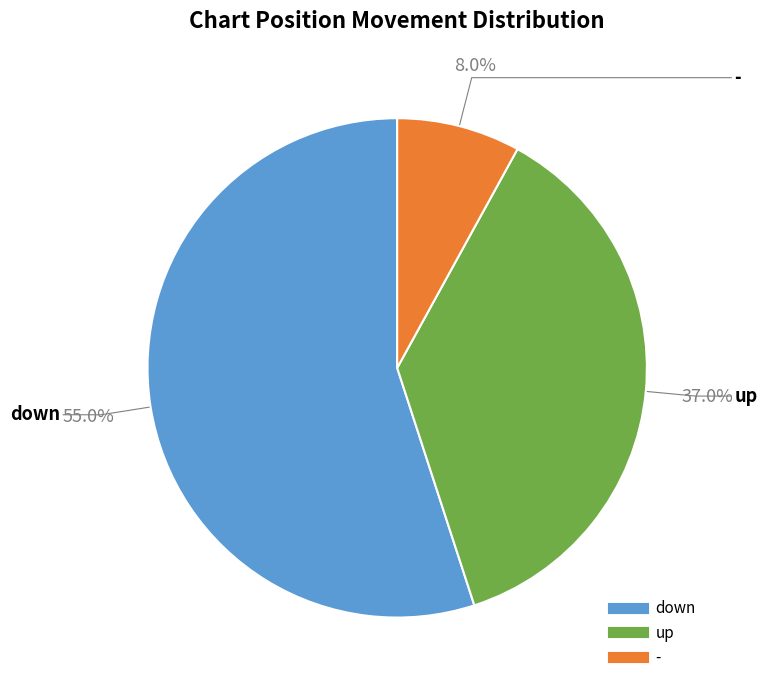

Which category accounts for the majority?

down